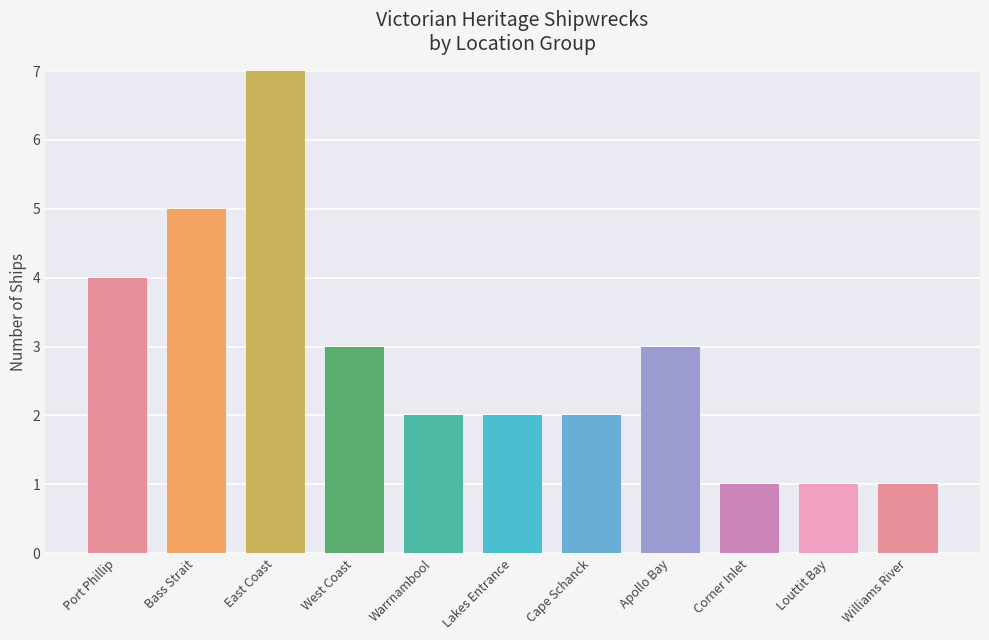

Reading left to right, transcribe all the data shown in this chart.

4	5	7	3	2	2	2	3	1	1	1